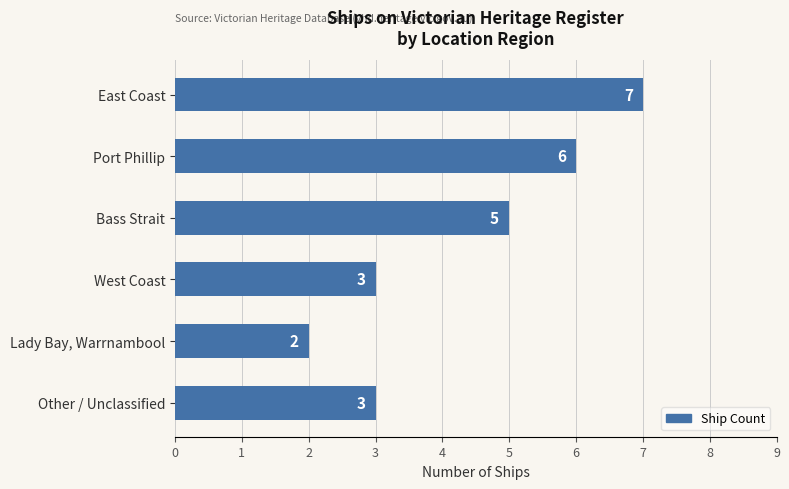

Is it true that the value at Port Phillip is 9?

False